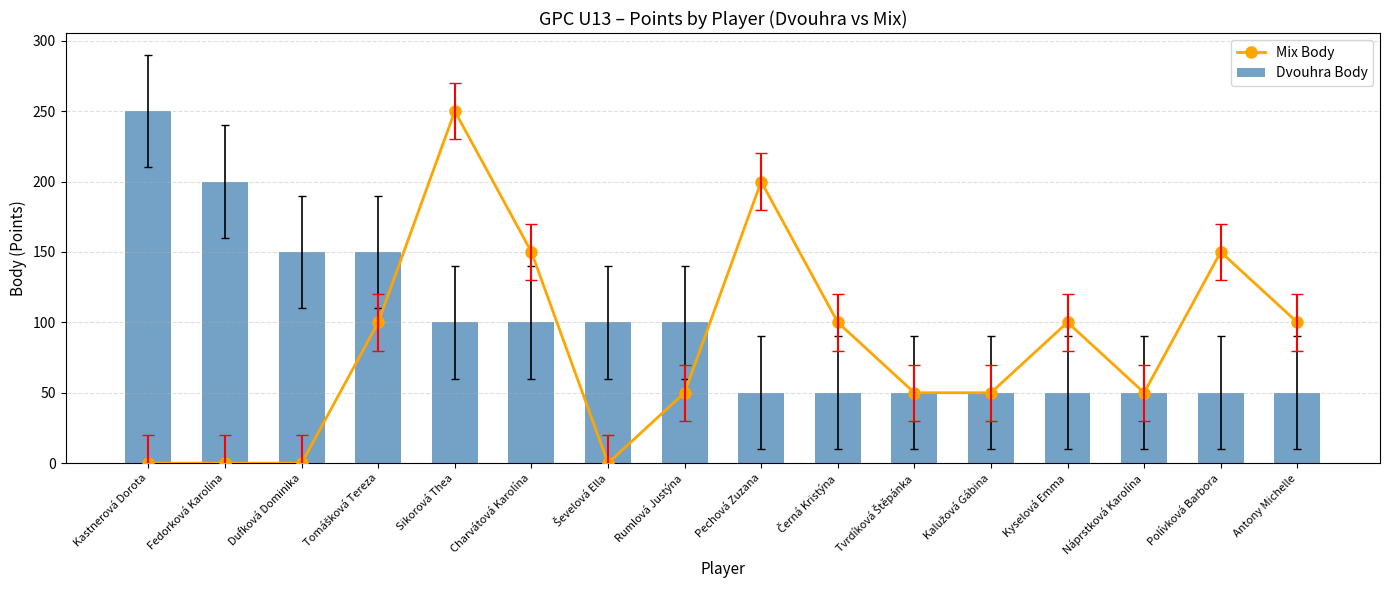

List the series in order of their overall mean, highest first.

Dvouhra Body, Mix Body